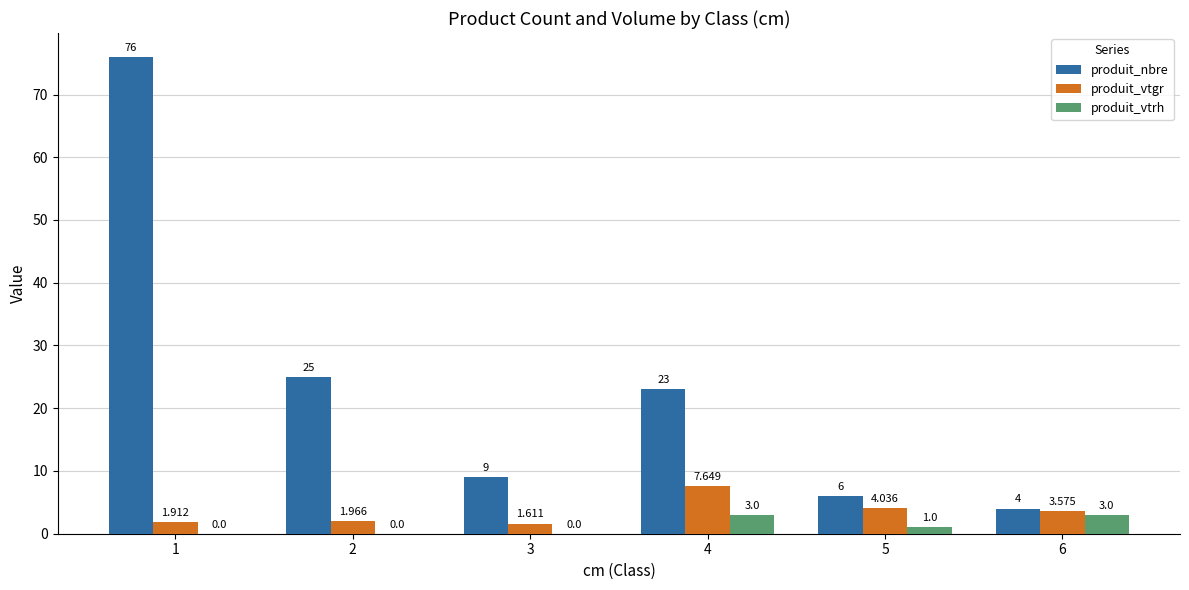

What are all the series names shown in the legend?

produit_nbre, produit_vtgr, produit_vtrh